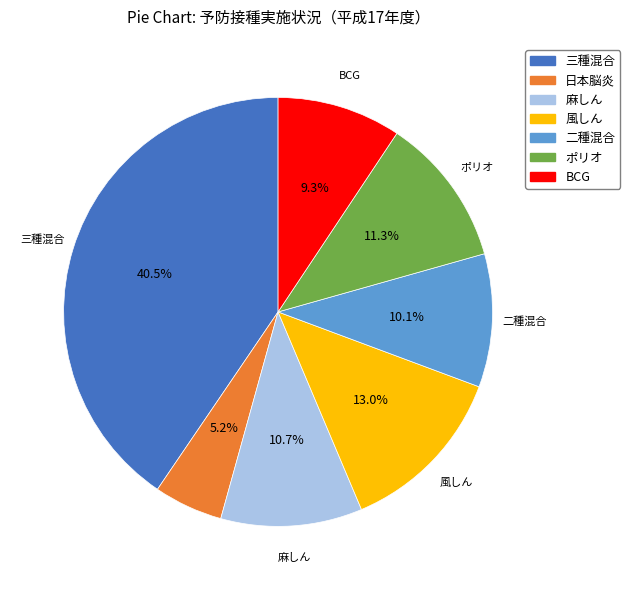

Which has a higher value, 日本脳炎 or 麻しん?

麻しん